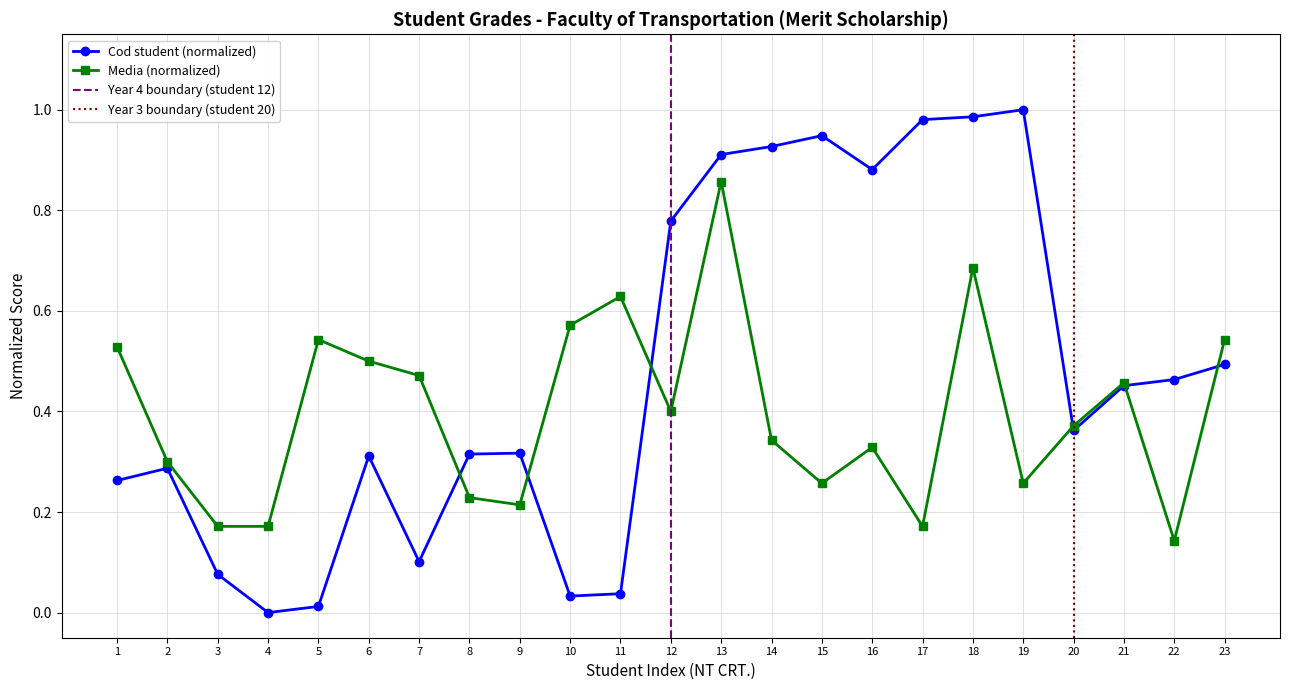

Which series has the widest spread of values?

Cod student